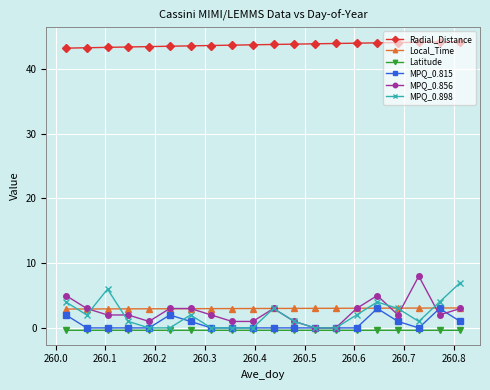

Which series has the largest total across all categories?

Radial_Distance